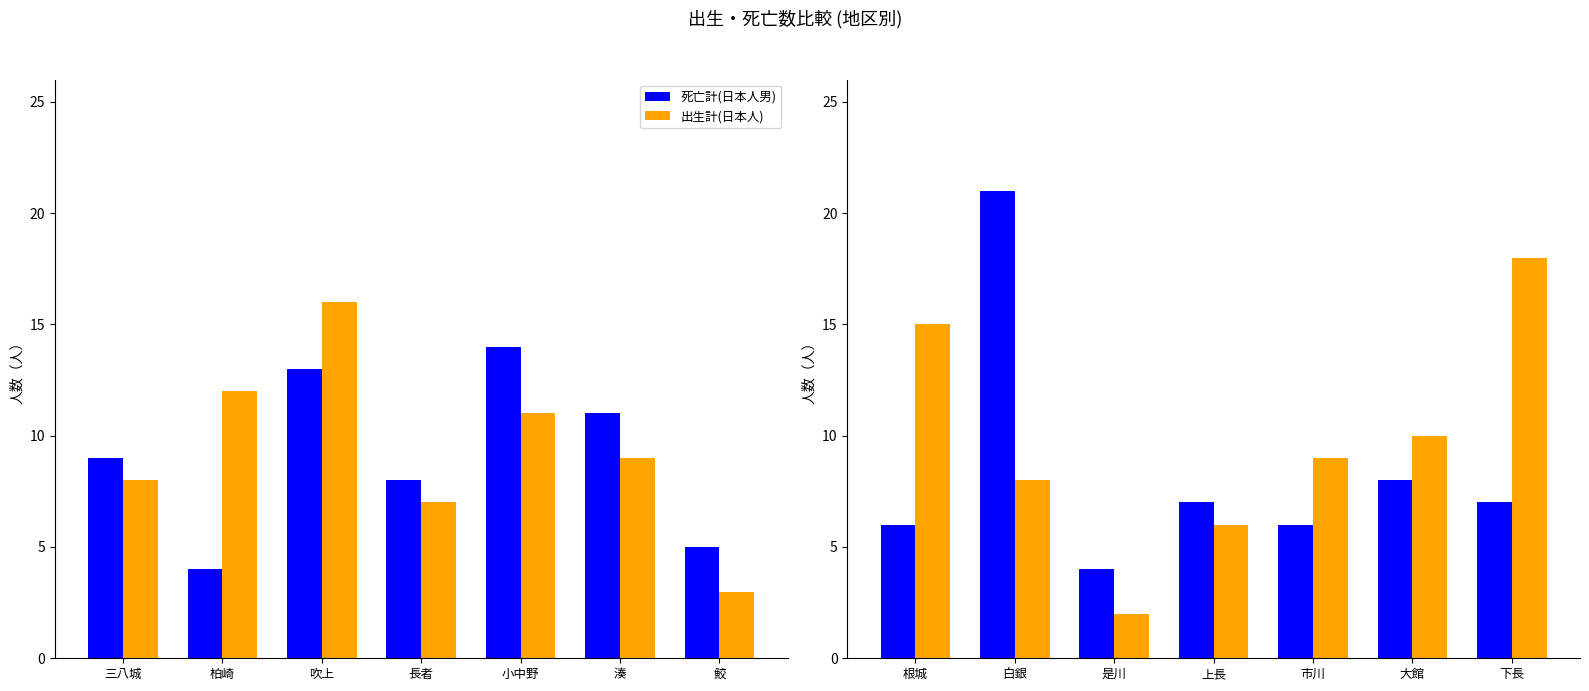

What is the highest value of the 出生計(日本人) series?

18